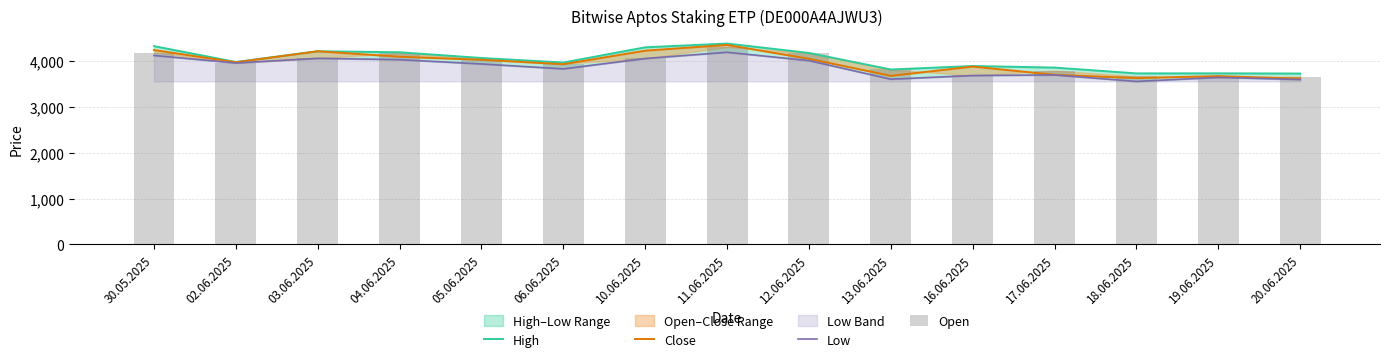

Which series has the largest total across all categories?

High